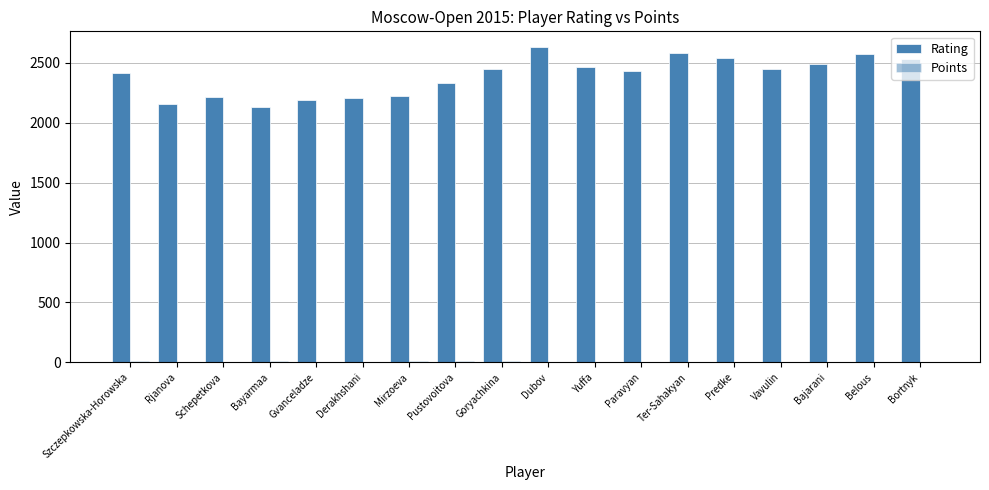

Are the bars horizontal?

No